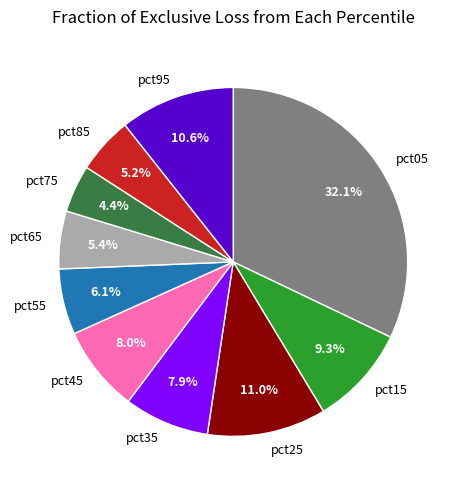

Between pct15 and pct55, which is larger?

pct15